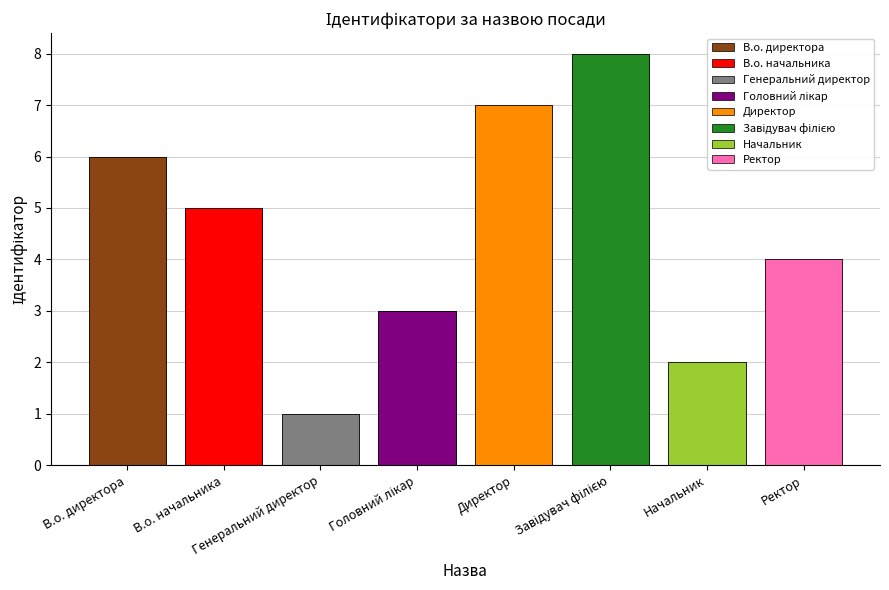

The value at Головний лікар is 2. True or false?

False